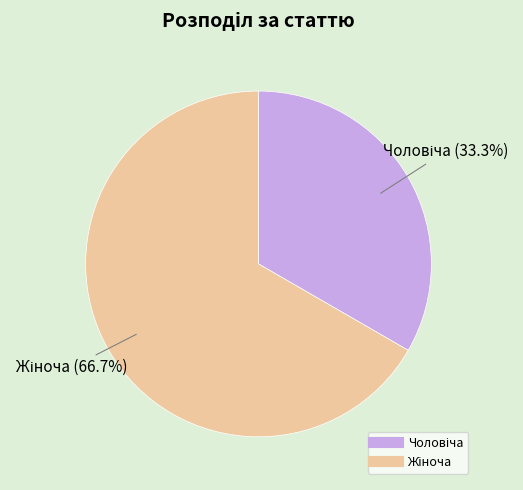

Is there any slice that represents more than half of the pie?

Yes